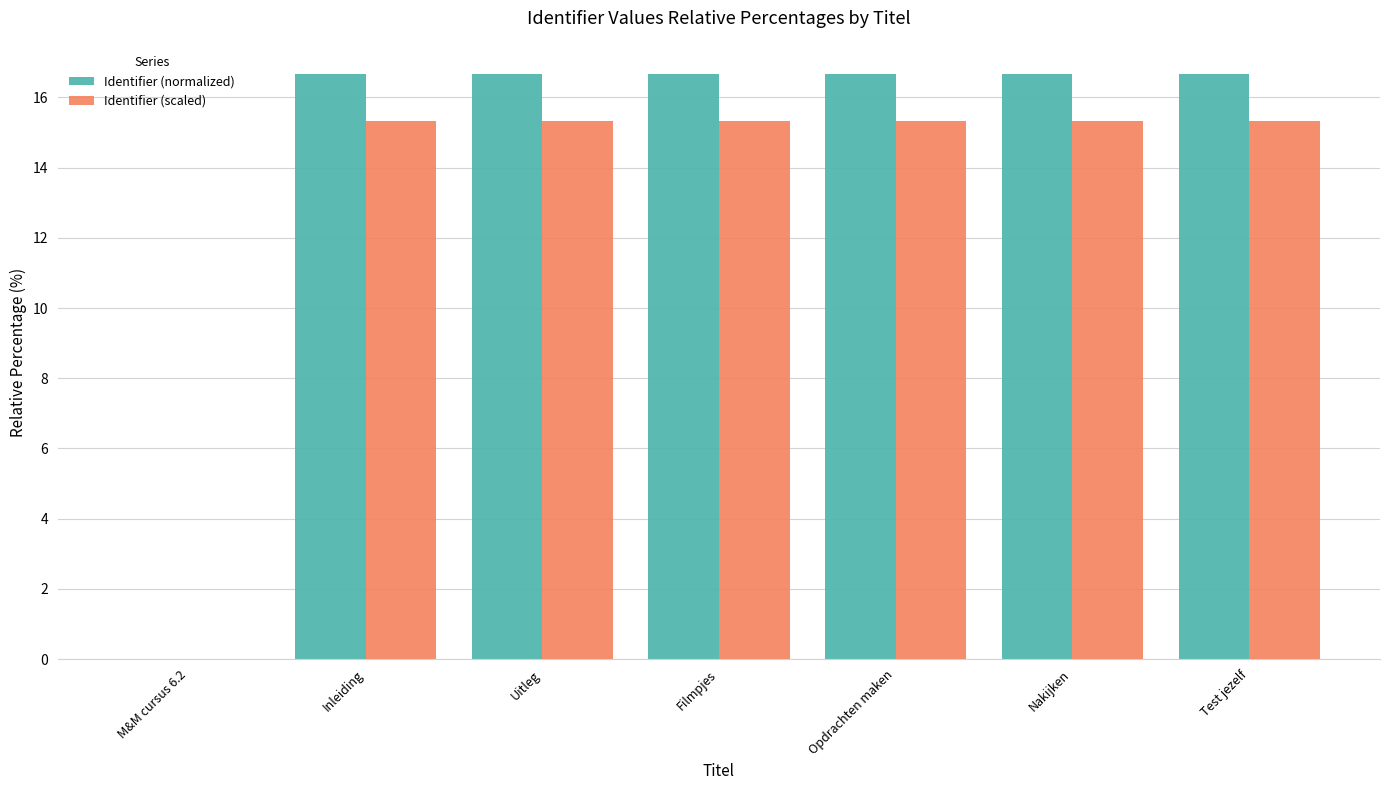

Which series has the widest spread of values?

Identifier (normalized)